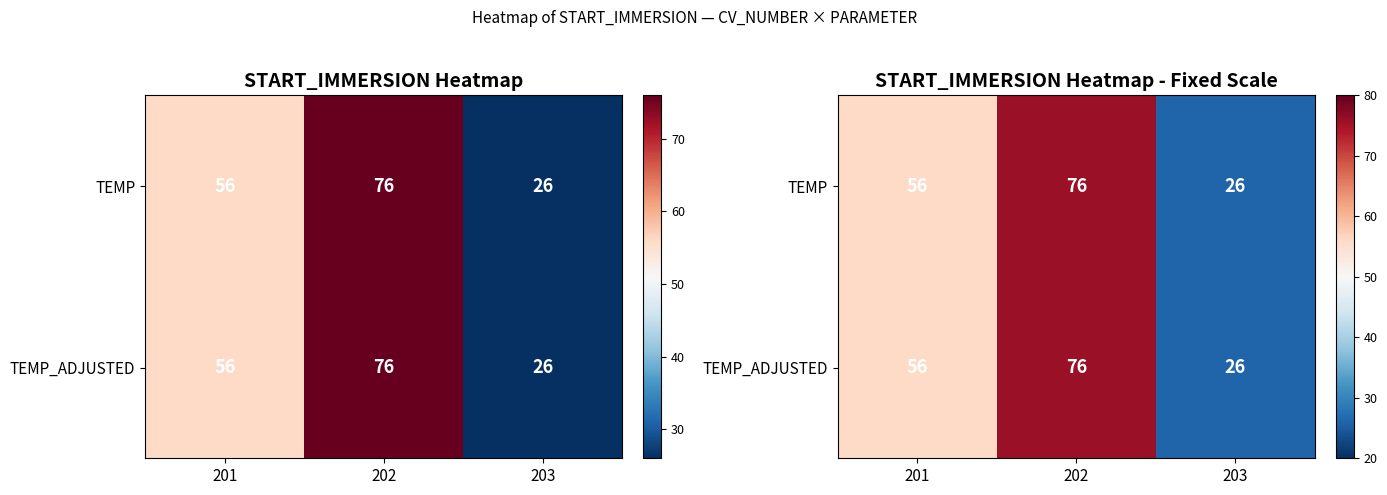

What is the difference between the TEMP_ADJUSTED values at 201 and 202?

20